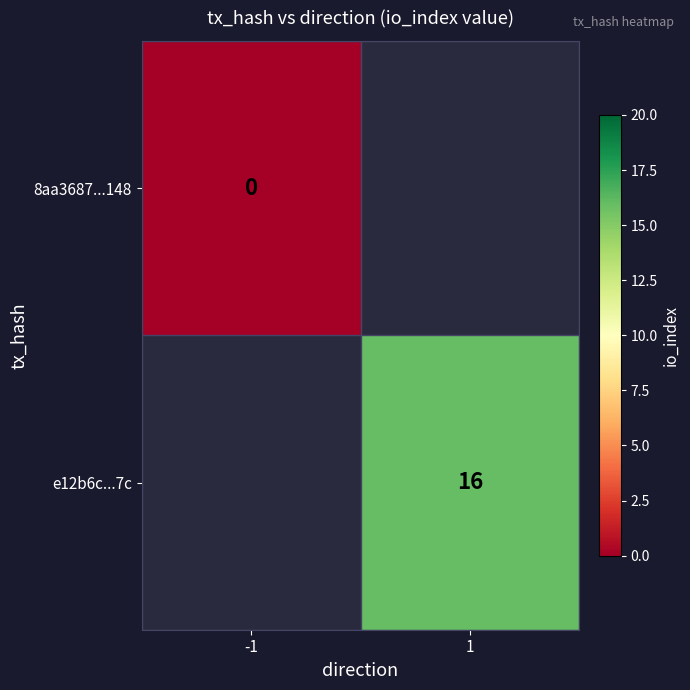

The value of e12b6c...7c at 1 is 16. True or false?

True